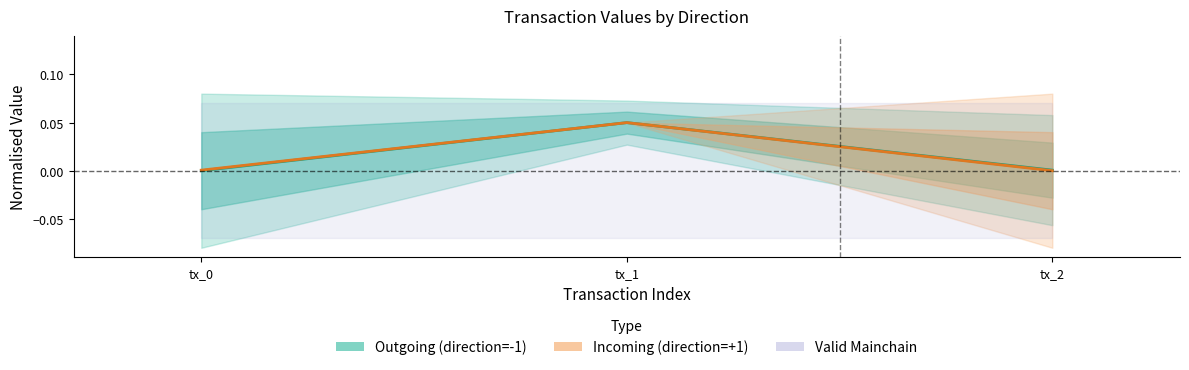

At which category is the sum across all series the highest?

tx_1